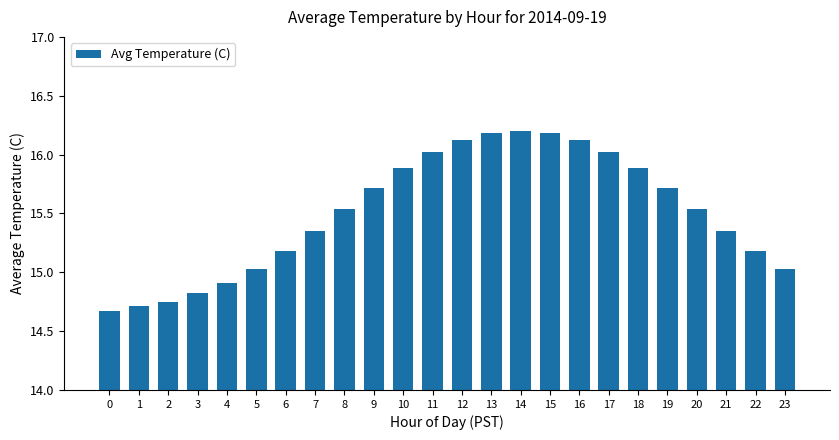

What is the sum of all values?

372.1